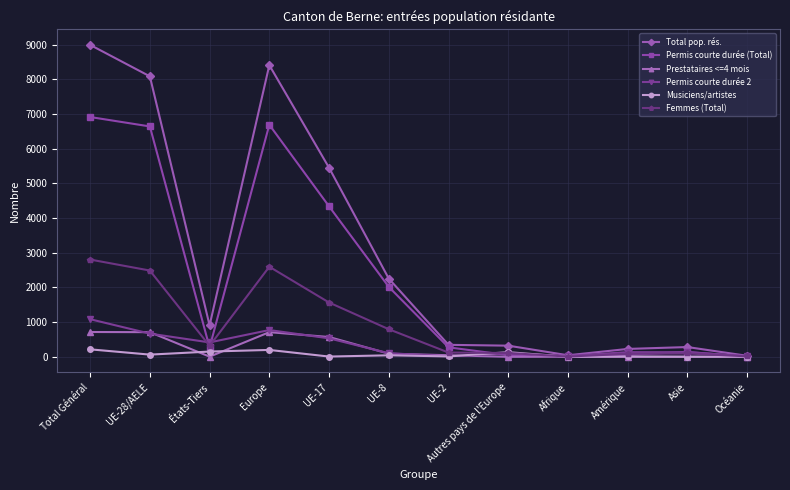

Where is the first local minimum for Prestataires <=4 mois?

États-Tiers